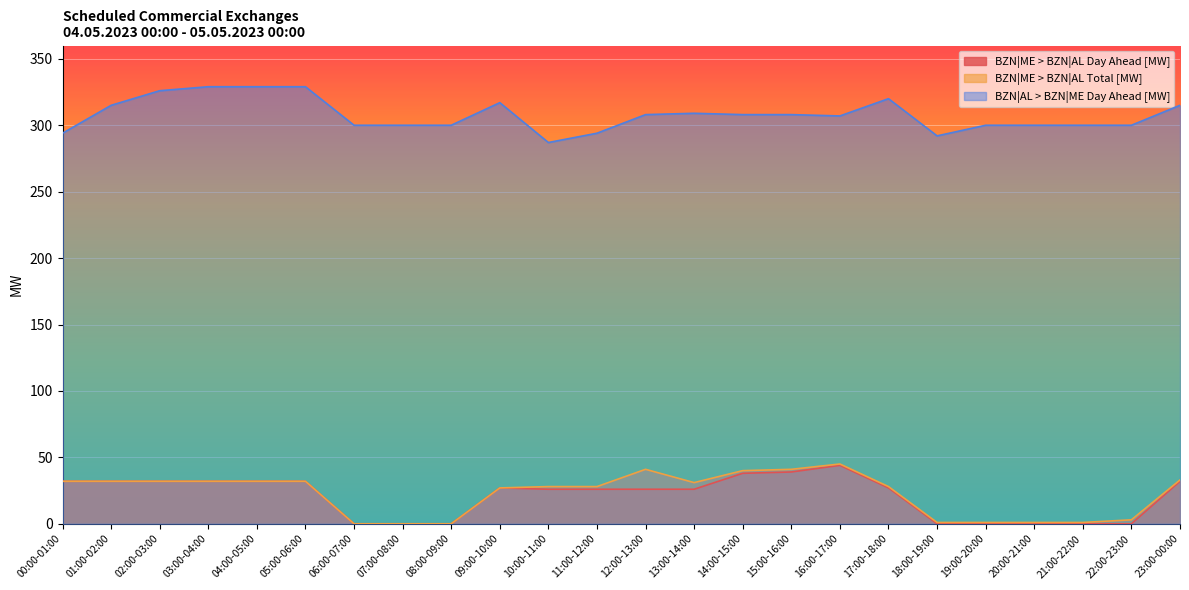

Between 04:00-05:00 and 23:00-00:00, which is larger?

04:00-05:00